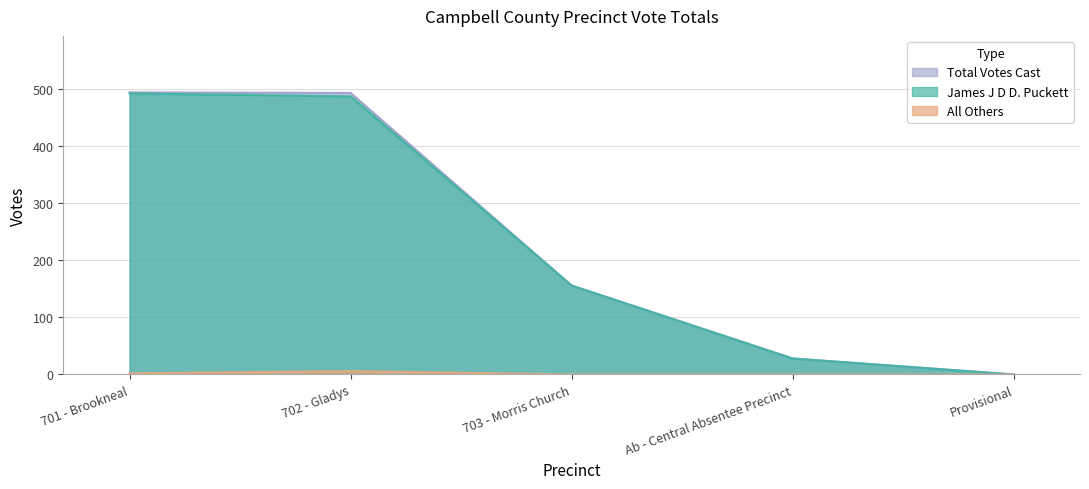

Which category has the lowest value in the Total Votes Cast series?

Provisional